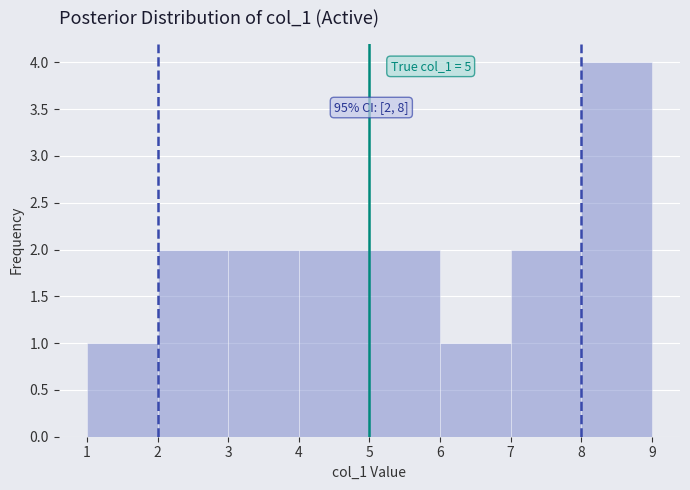

Over which range of the x-axis is the bar tallest?

8 to 9